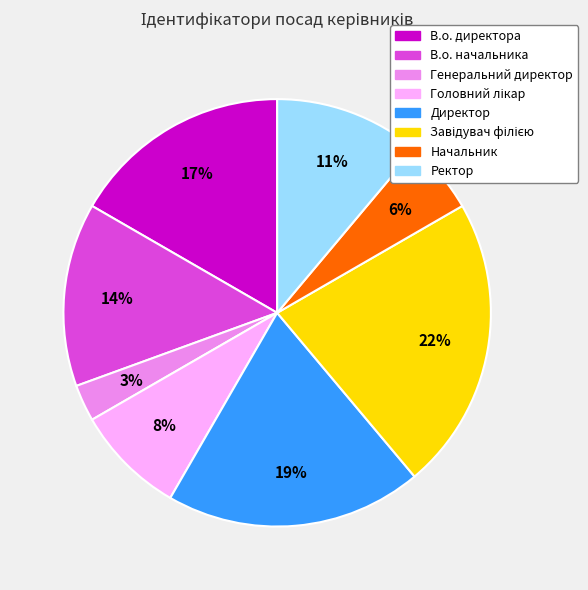

To the nearest percent, what percentage of the pie is Директор?

19%